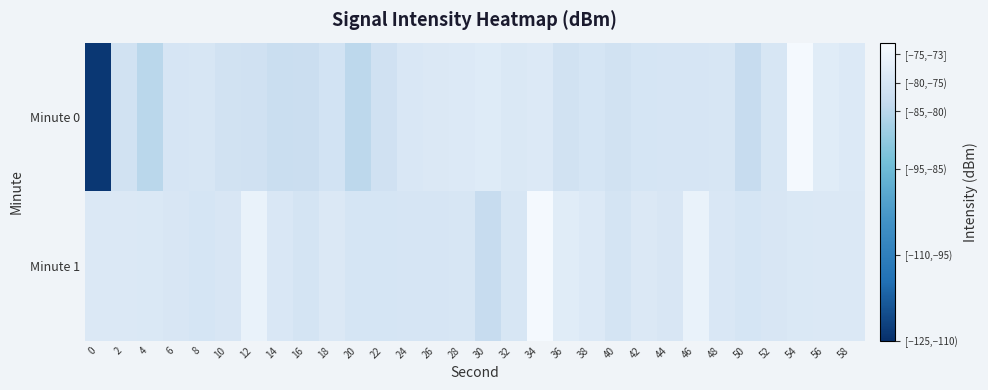

Which series has the largest range (max minus min)?

Minute 0